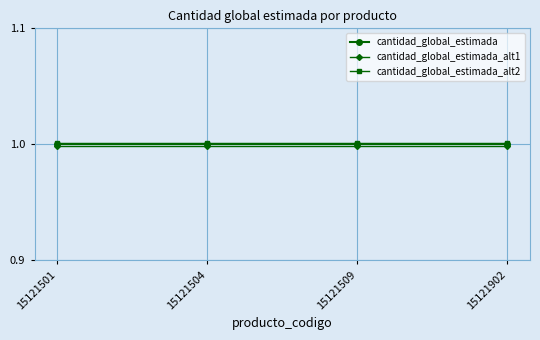

True or false: cantidad_global_estimada_alt2 and cantidad_global_estimada_alt1 cross at least once.

False